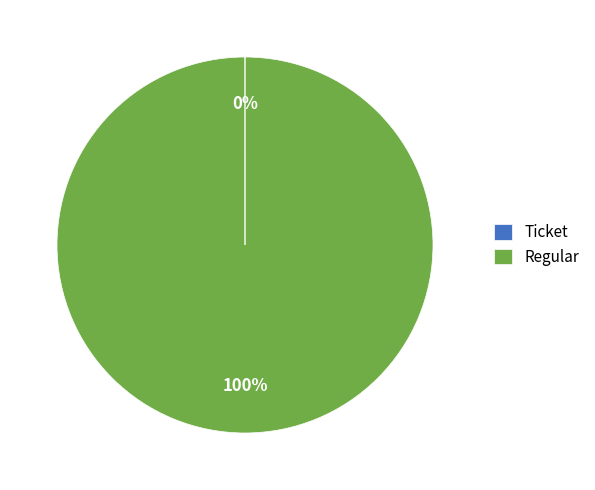

The Regular slice represents 87% of the pie. True or false?

False